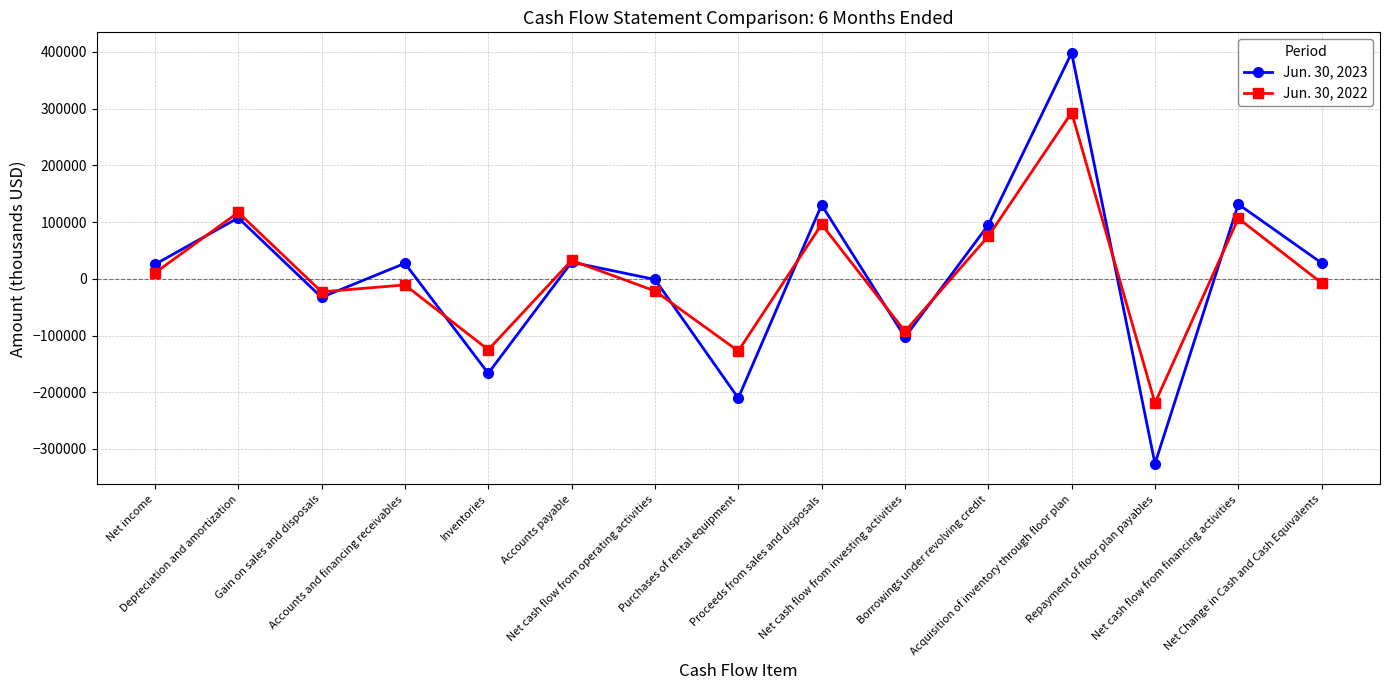

True or false: Jun. 30, 2022 has more than 2 interior local peaks.

True